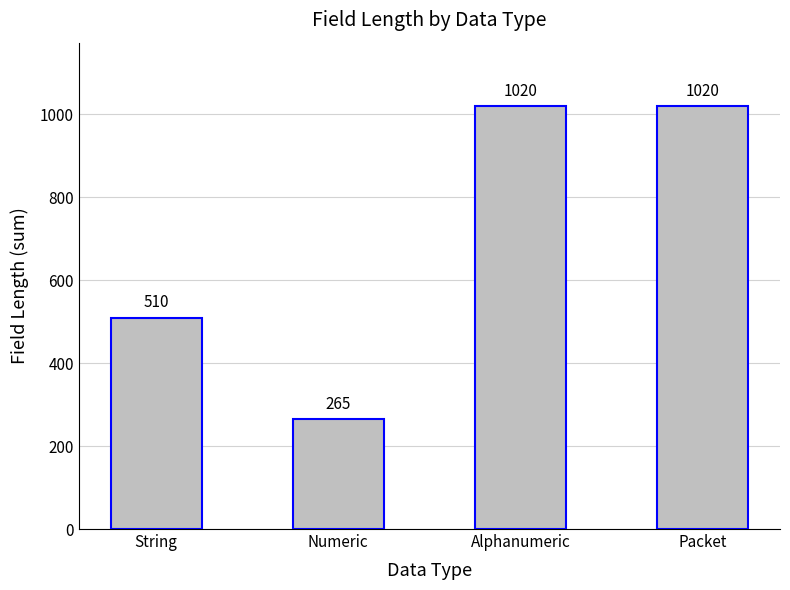

Does the chart contain stacked bars?

No